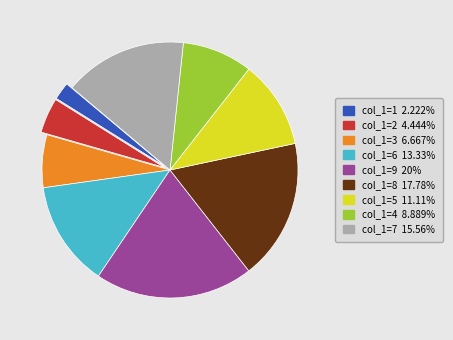

What is the ratio of the value at col_1=7 15.56% to the value at col_1=6 13.33%?

1.2